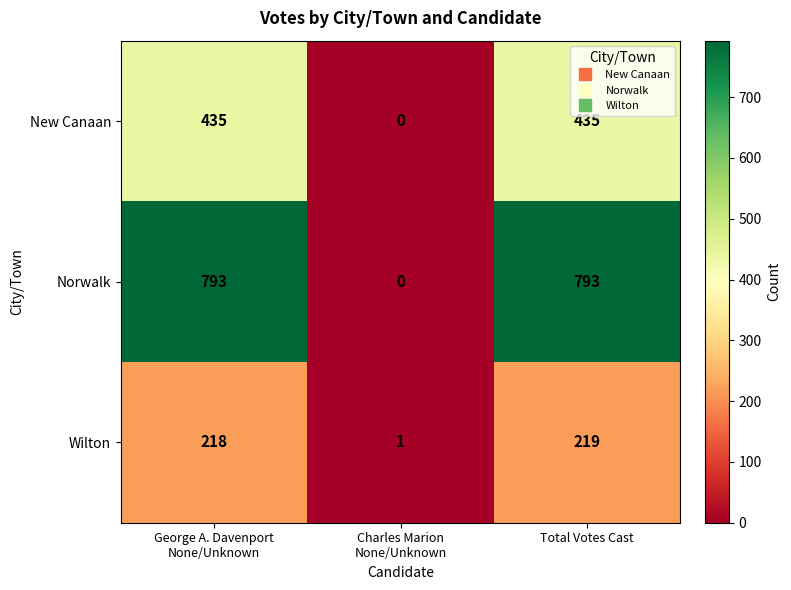

What is the total value across all series at Charles Marion
None/Unknown?

1